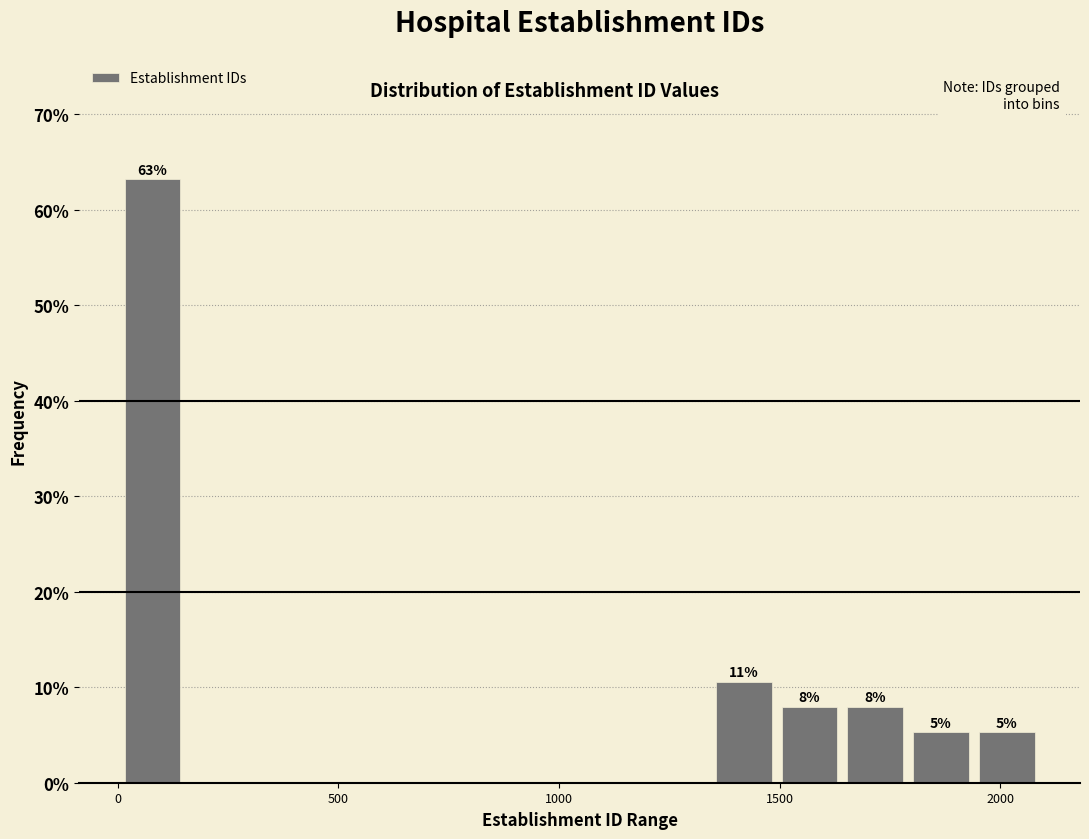

Around what value on the x-axis is the tallest bar? Give the approximate position of its centre, as read against the axis.

100